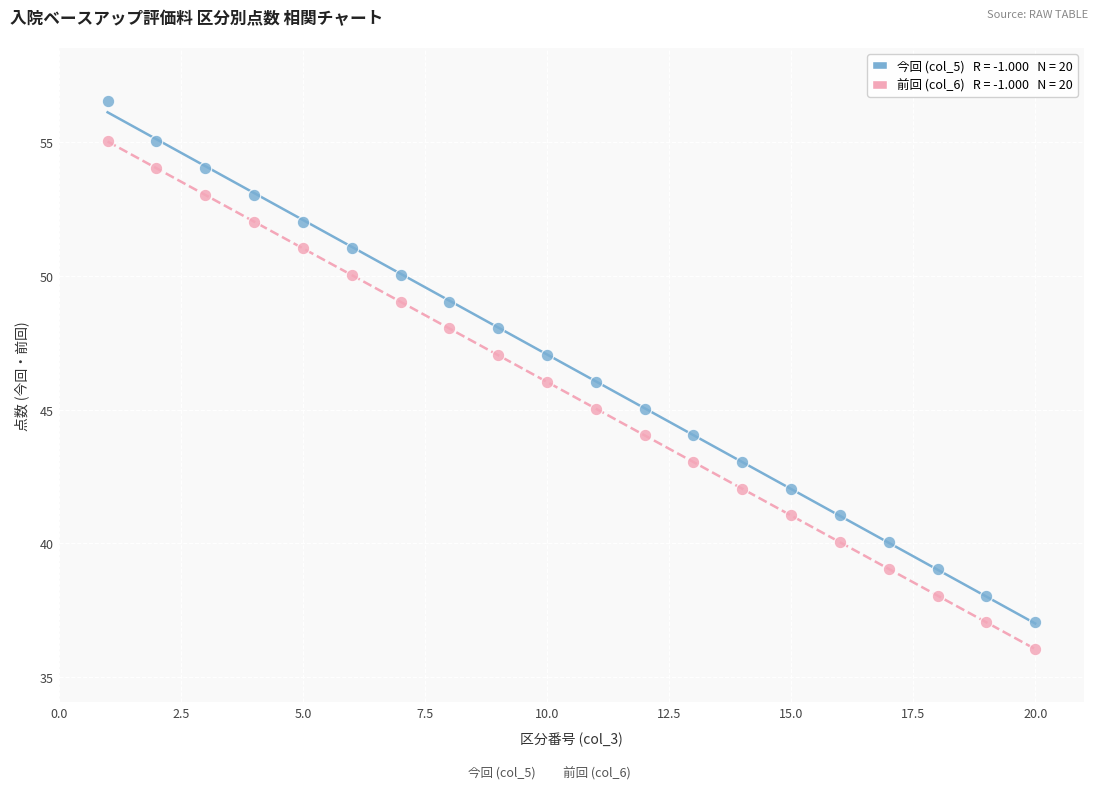

Across all data points, what is the range of X values (max minus min)?

19.0